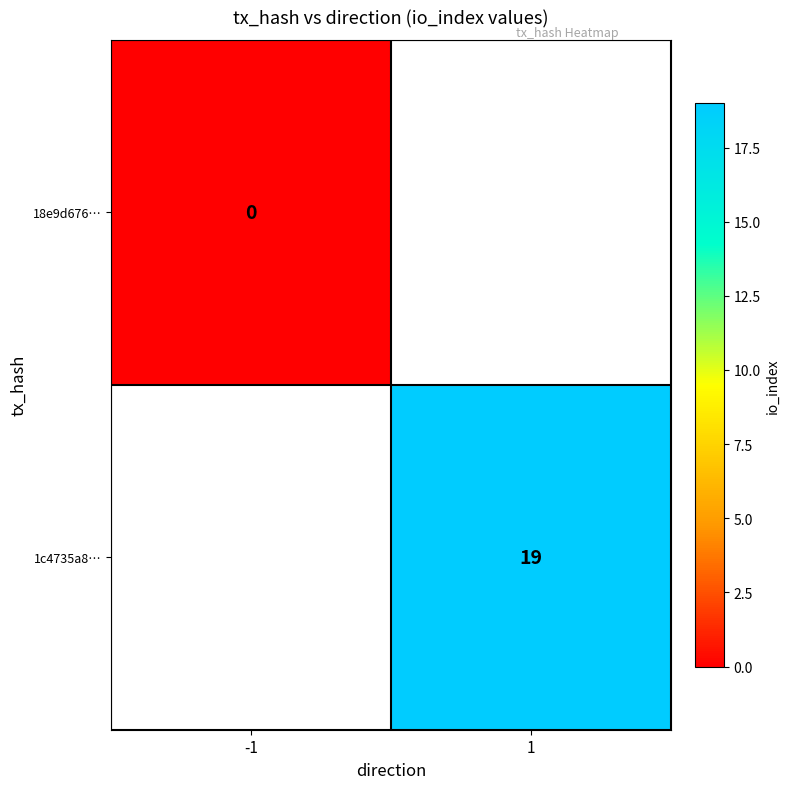

At how many categories does at least one series exceed 7?

1